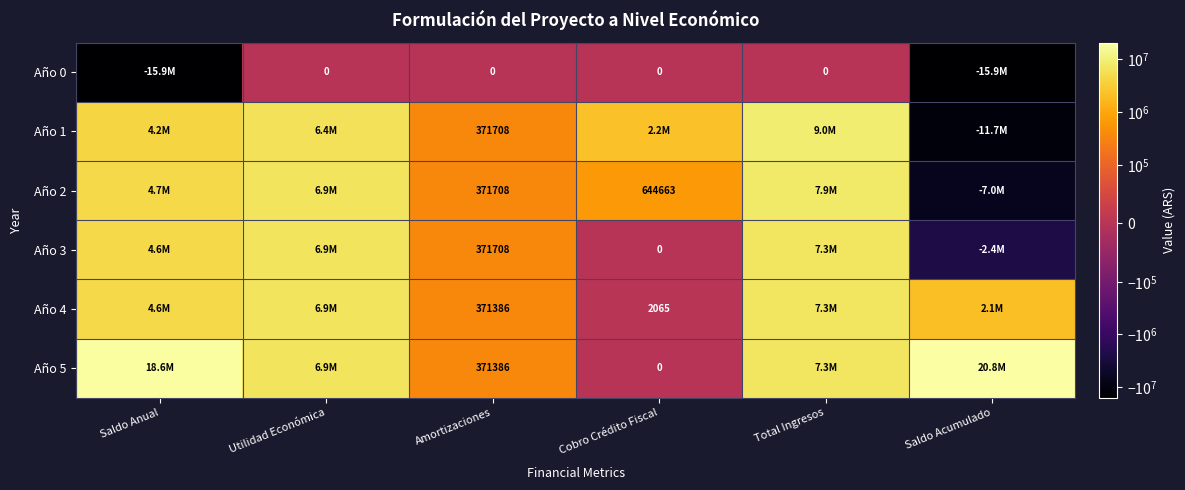

The value of Año 0 at Total Ingresos is -8032202.9. True or false?

False